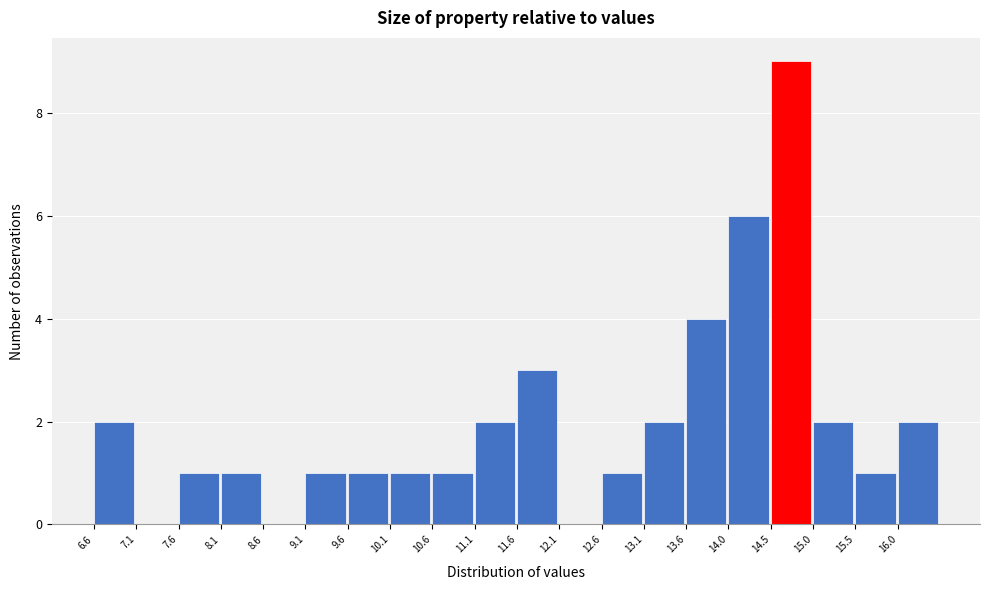

Reading left to right, transcribe this chart: for each bar, give the range it covers on the x-axis and its height. Neither the bar edges nor the heights are printed on the chart, so give them approximately, as read against the axes.

6.60 to 7.10: 2
7.10 to 7.60: 0
7.60 to 8.10: 1
8.10 to 8.60: 1
8.60 to 9.10: 0
9.10 to 9.60: 1
9.60 to 10.10: 1
10.10 to 10.55: 1
10.55 to 11.05: 1
11.05 to 11.55: 2
11.55 to 12.05: 3
12.05 to 12.55: 0
12.55 to 13.05: 1
13.05 to 13.55: 2
13.55 to 14.05: 4
14.05 to 14.55: 6
14.55 to 15.05: 9
15.05 to 15.55: 2
15.55 to 16.05: 1
16.05 to 16.55: 2